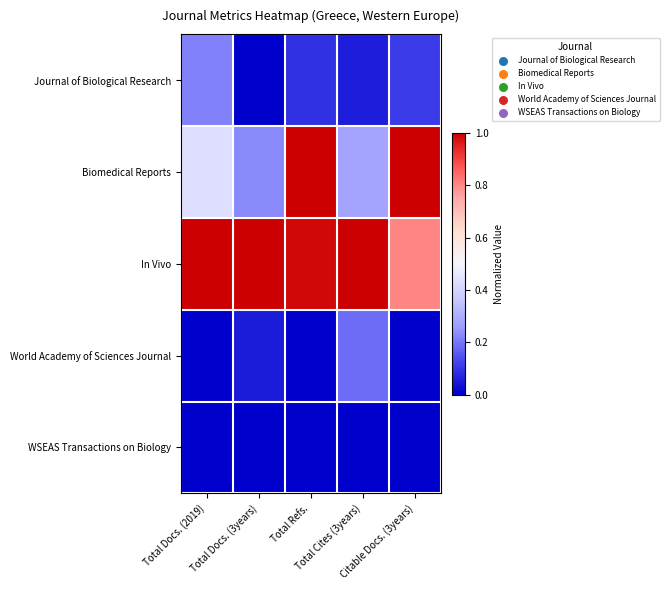

Count the number of data series in this chart.

5